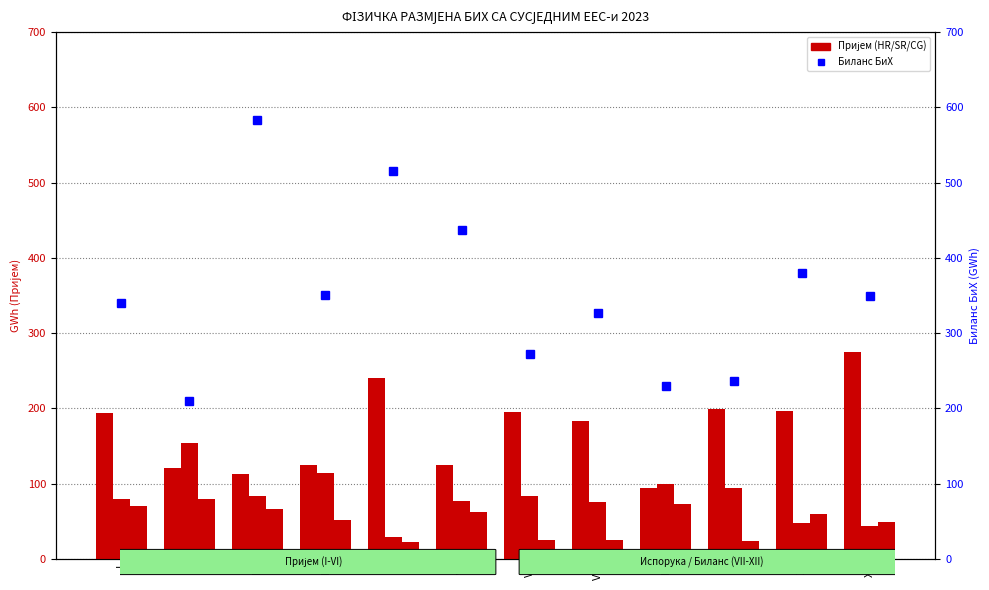

At which label is Bijeh <-- HR (HOPS) closest to 184?

VIII